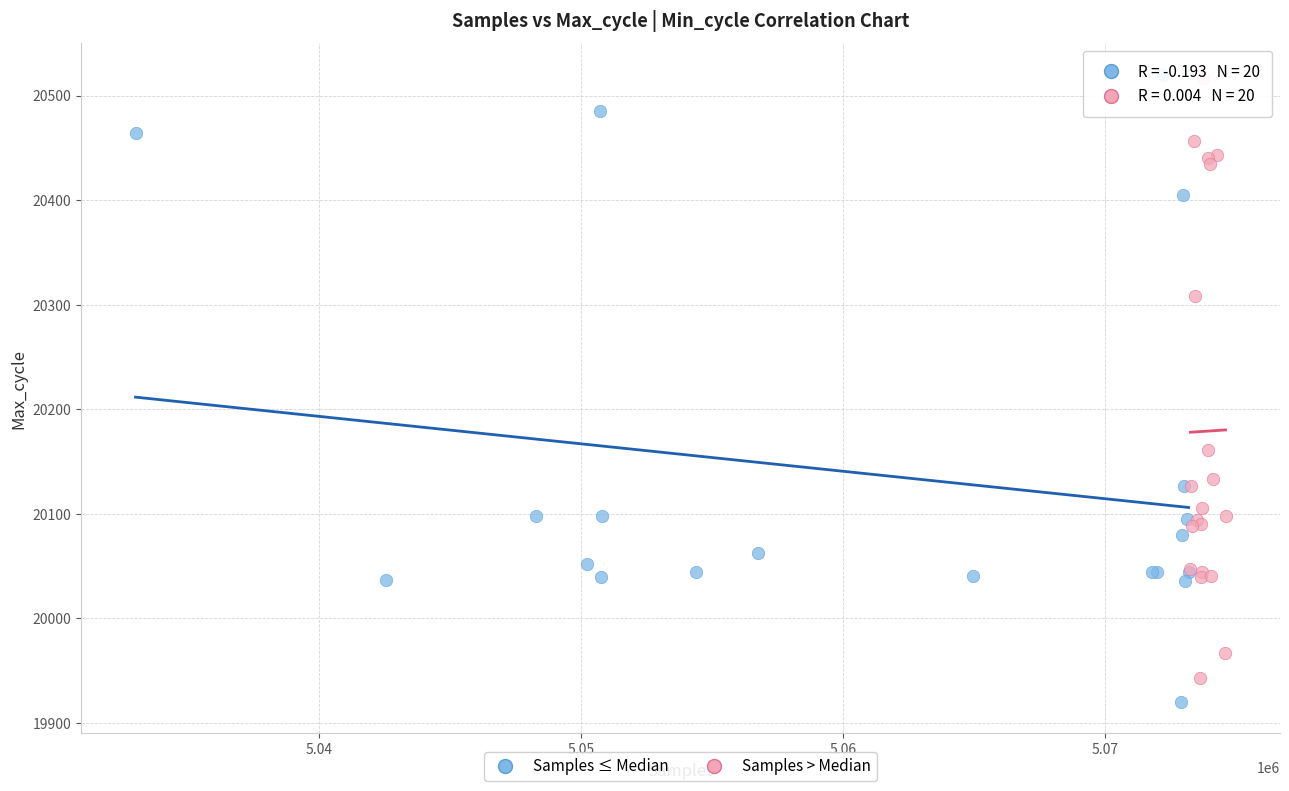

Which series contains the lowest Y value?

Samples ≤ Median